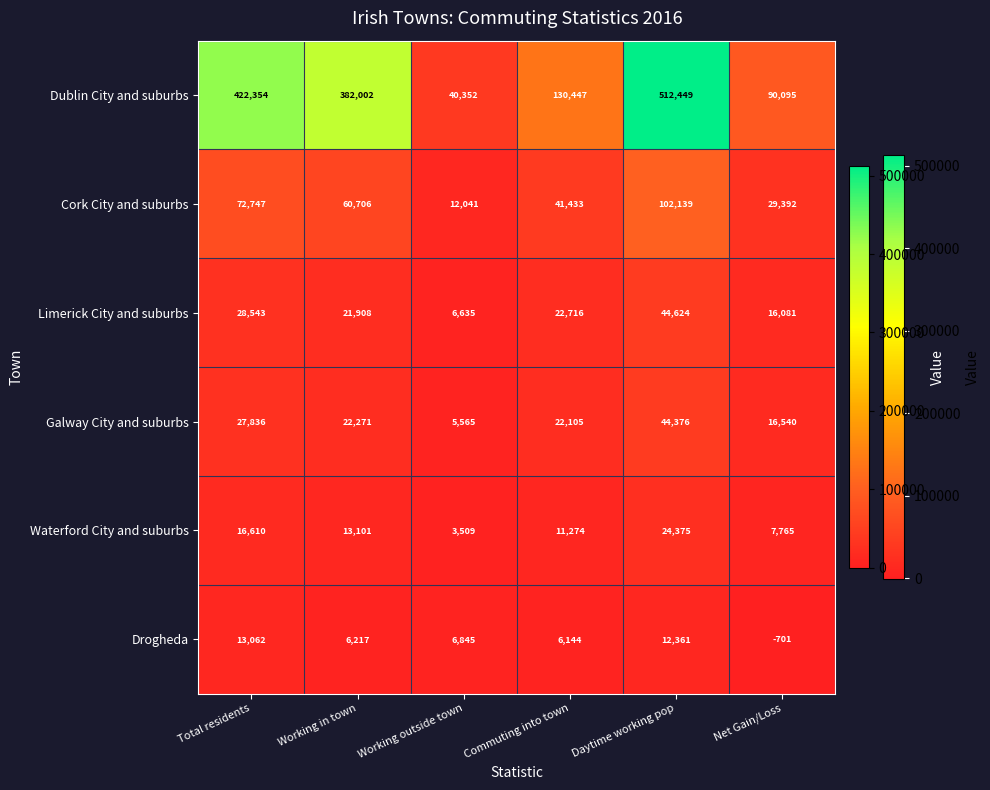

Is it true that Dublin City and suburbs equals 512449 at Daytime working pop?

True